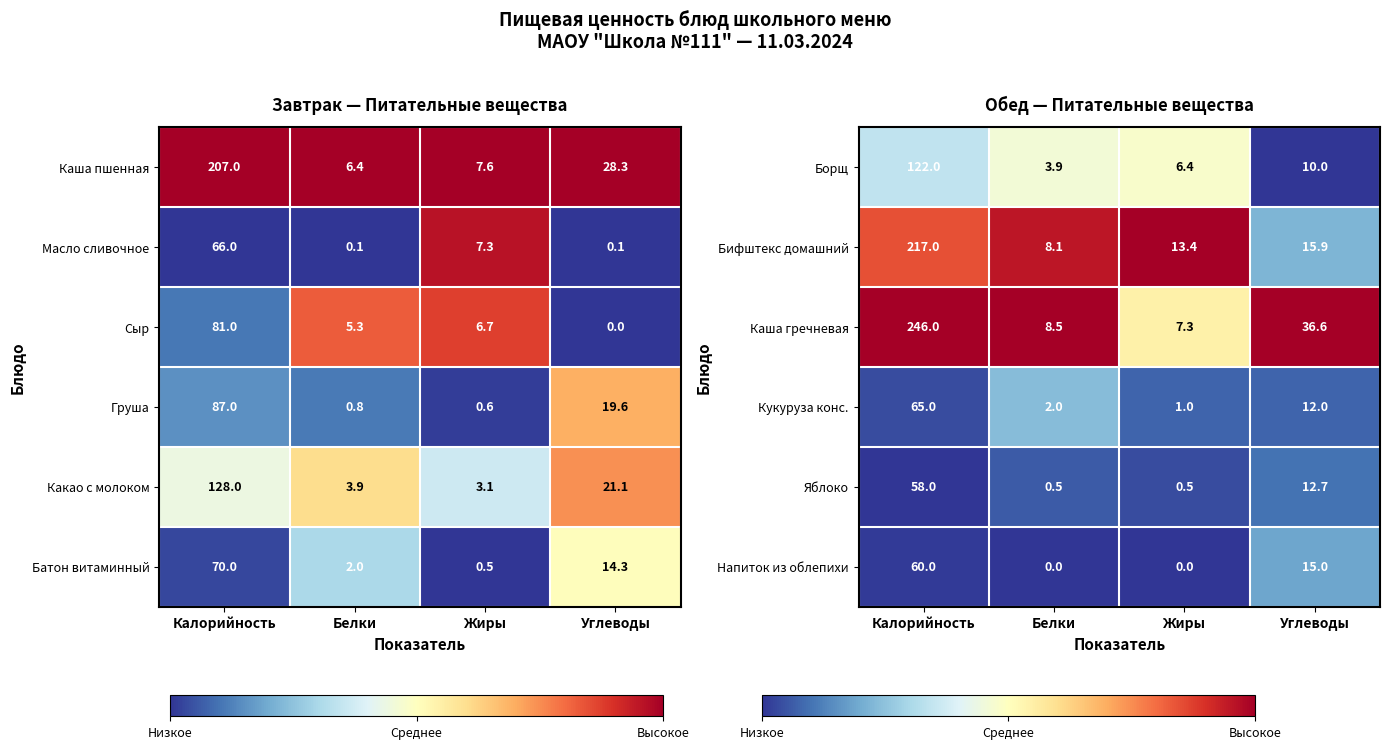

The Кукуруза конс. series shows 1.3 at Жиры. True or false?

False